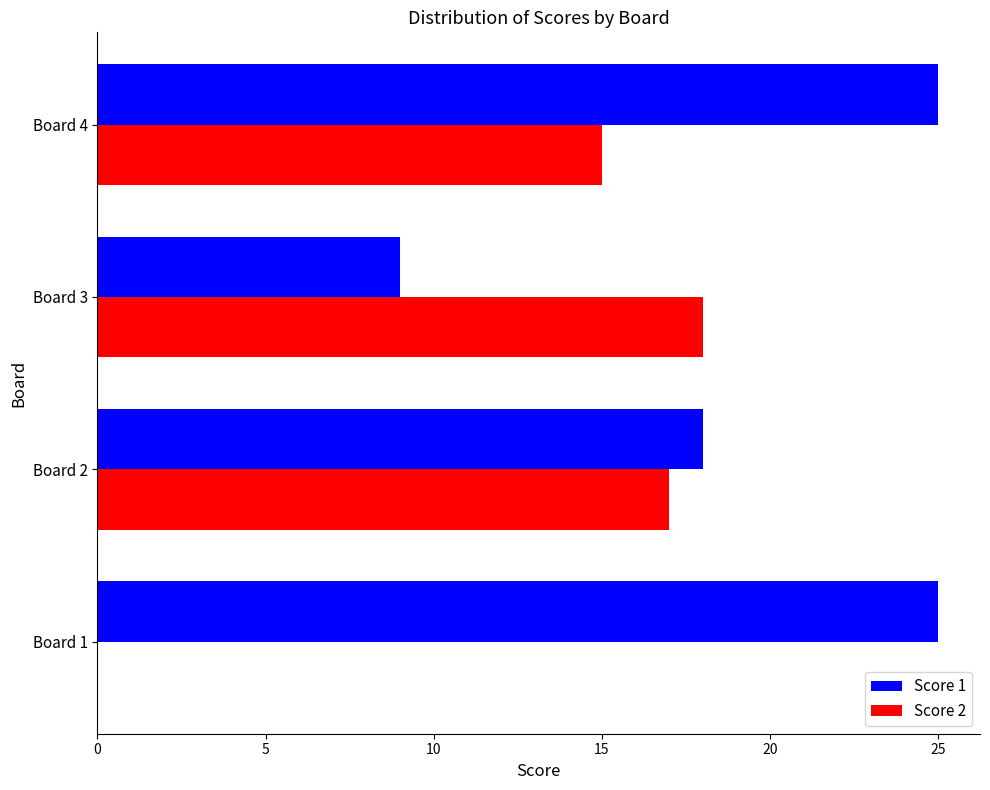

What is the sum of the Score 1 values at Board 3 and Board 2?

27